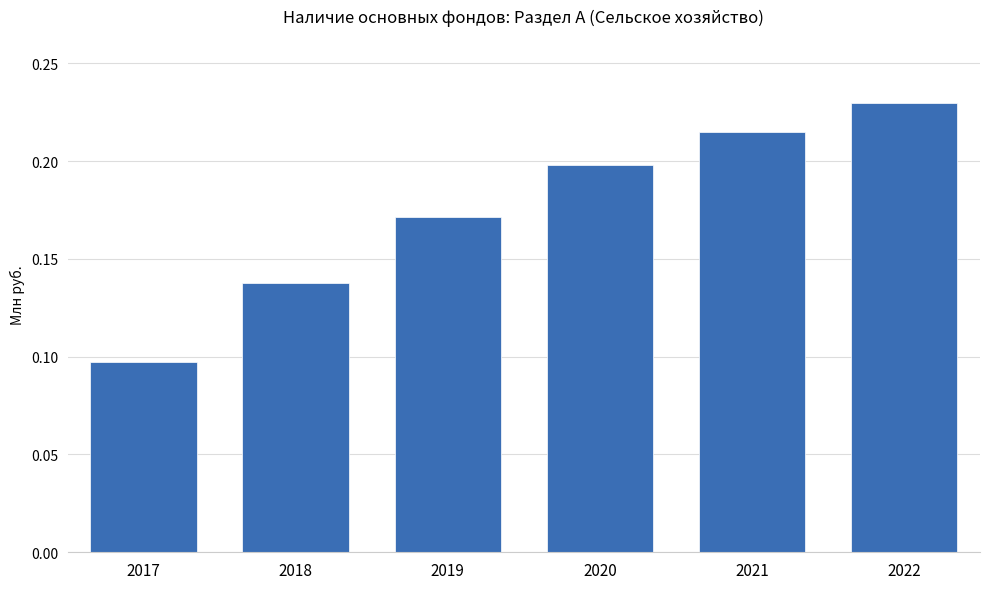

Which category has the lowest value across all series?

2017